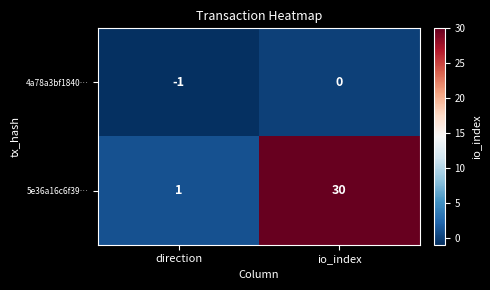

What is the total value across all series at io_index?

30